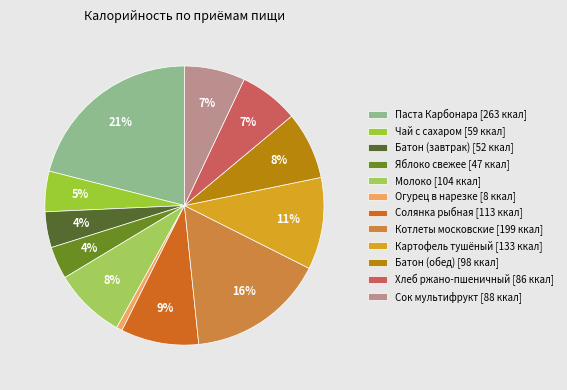

True or false: Чай с сахаром [59 ккал] accounts for 14% of the total.

False